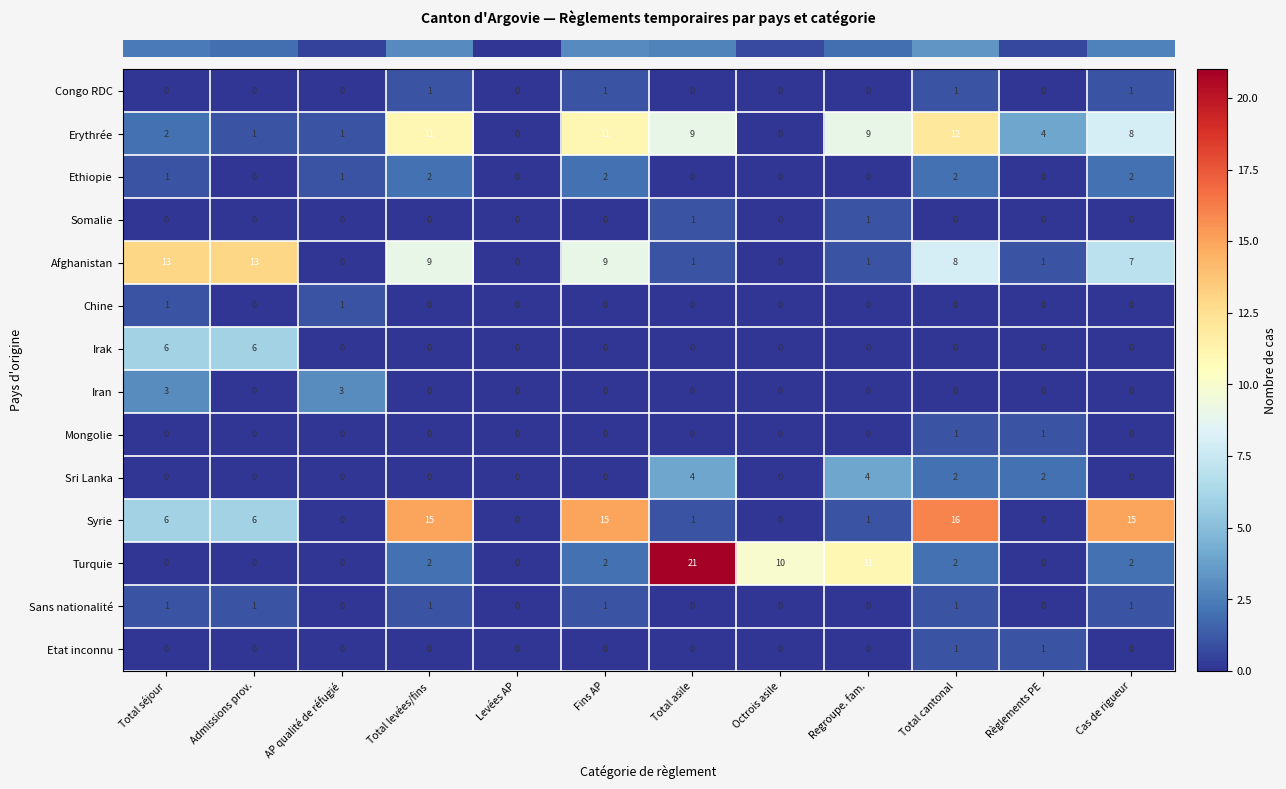

The Sans nationalité series shows 1 at Fins AP. True or false?

True